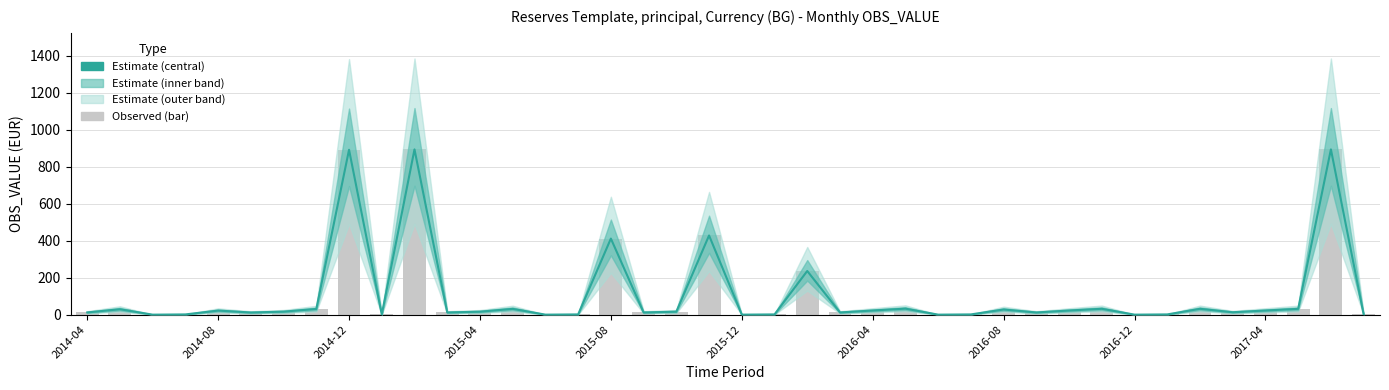

What position from the right is 14?

26